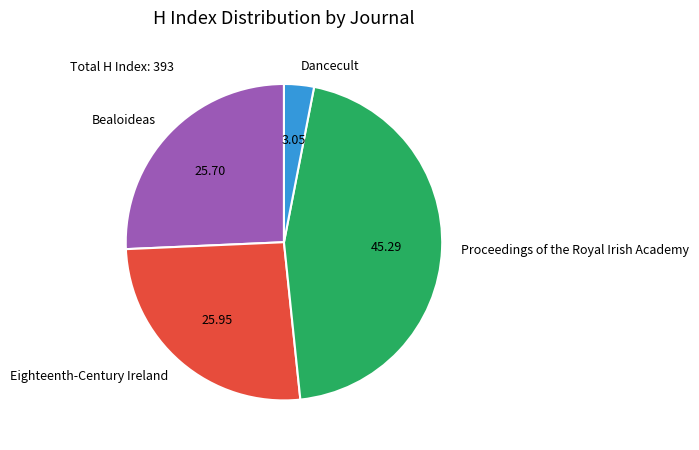

Which slice is the smallest?

Dancecult